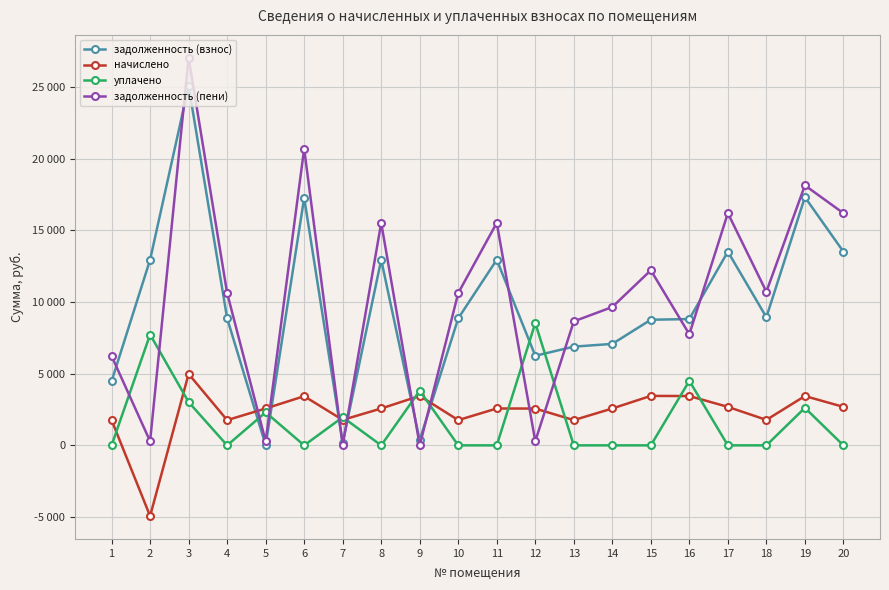

Reading right to left, extract all data points from this chart.

задолженность (взнос): 20=13507.7	19=17308.3	18=8936.6	17=13507.7	16=8808.3	15=8761.0	14=7076.2	13=6884.6	12=6247.3	11=12942.7	10=8859.6	9=365.0	8=12942.7	7=187.2	6=17257.0	5=16.9	4=8859.6	3=25063.7	2=12942.7	1=4471.2
начислено: 20=2684.2	19=3439.4	18=1775.9	17=2684.2	16=3439.4	15=3449.6	14=2571.9	13=1760.6	12=2566.8	11=2571.9	10=1760.6	9=3449.6	8=2571.9	7=1775.9	6=3429.2	5=2571.9	4=1760.6	3=4980.5	2=-4927.6	1=1760.6
уплачено: 20=0.0	19=2617.3	18=0.0	17=0.0	16=4500.0	15=0.0	14=0.0	13=0.0	12=8528.8	11=0.0	10=0.0	9=3814.1	8=0.0	7=1964.0	6=0.0	5=2303.4	4=0.0	3=3018.0	2=7729.6	1=0.0
задолженность (пени): 20=16191.8	19=18130.5	18=10712.5	17=16191.8	16=7747.8	15=12210.6	14=9648.1	13=8645.2	12=285.3	11=15514.6	10=10620.2	9=0.6	8=15514.6	7=0.0	6=20686.1	5=285.4	4=10620.2	3=27026.2	2=285.5	1=6231.8